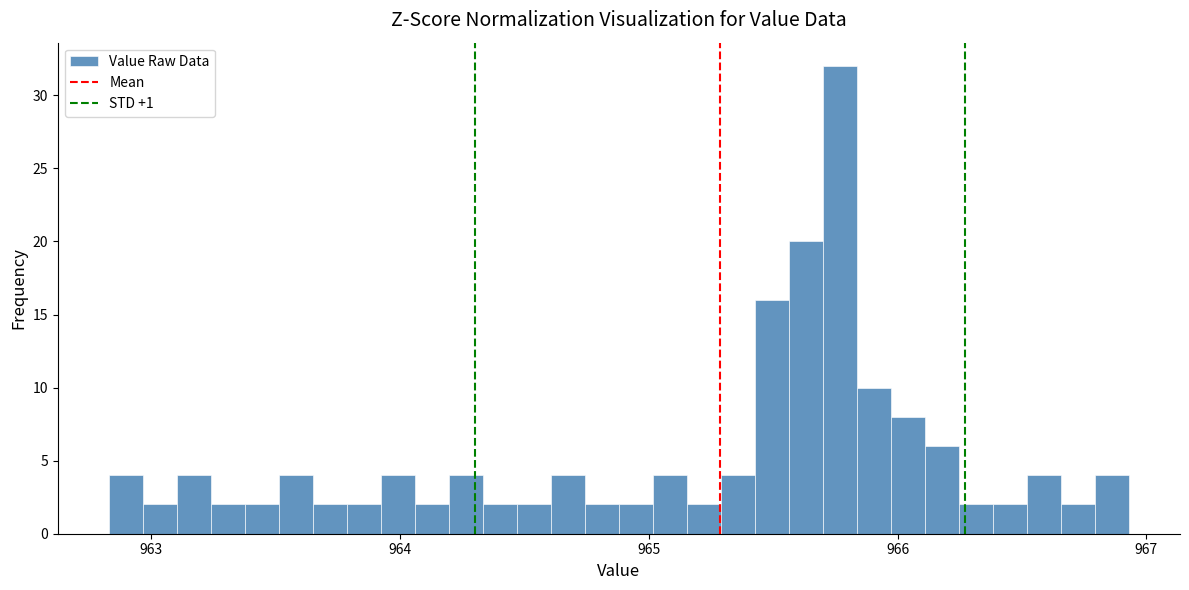

Around what value on the x-axis is the tallest bar? Give the approximate position of its centre, as read against the axis.

965.8